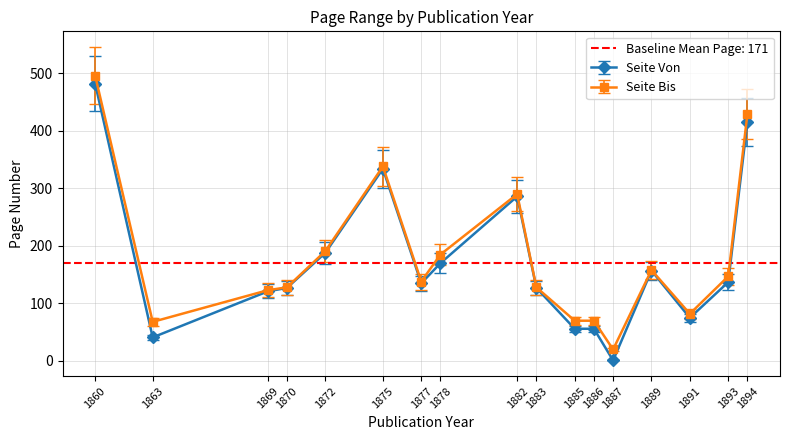

At which label does Seite Von reach its peak?

1860